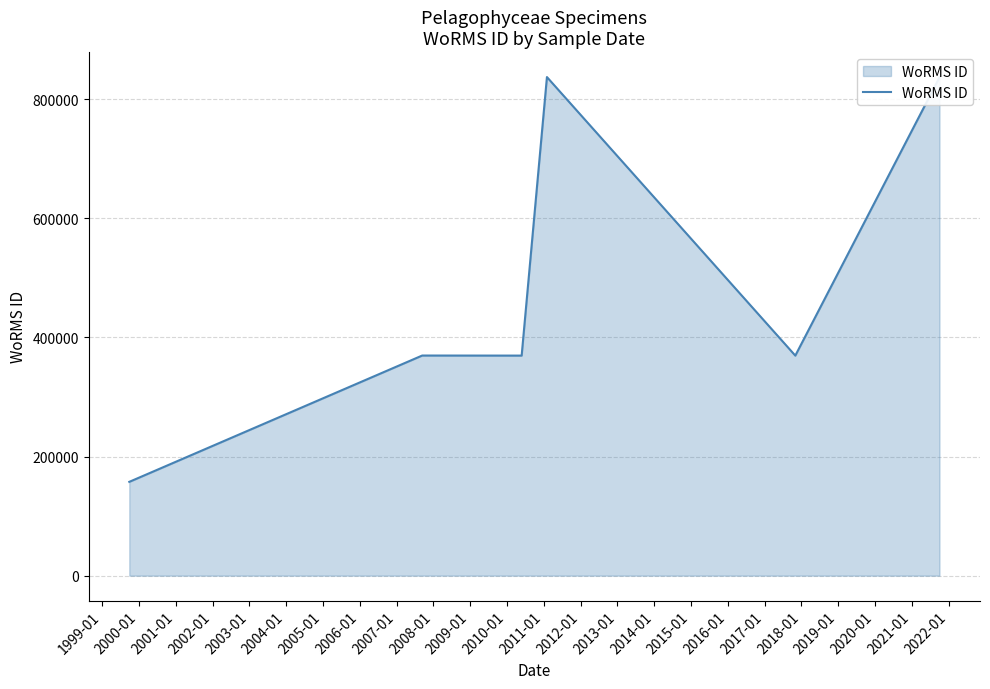

Reading left to right, transcribe all the data shown in this chart.

157466	369489	369378	369378	836917	836917	369350	369350	836481